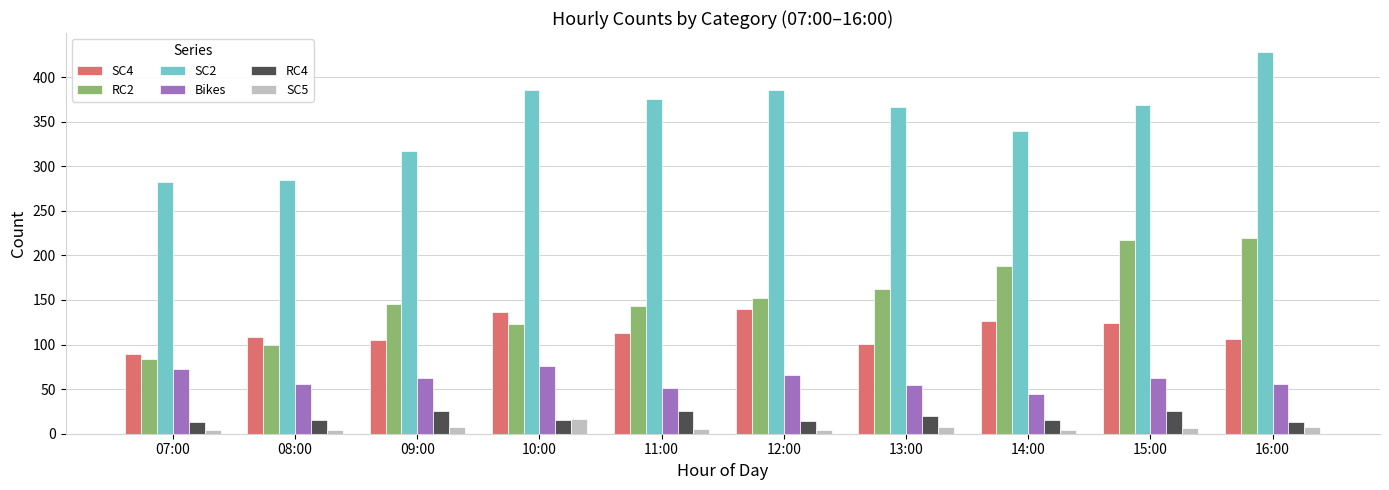

Which label corresponds to the largest value in the chart?

16:00